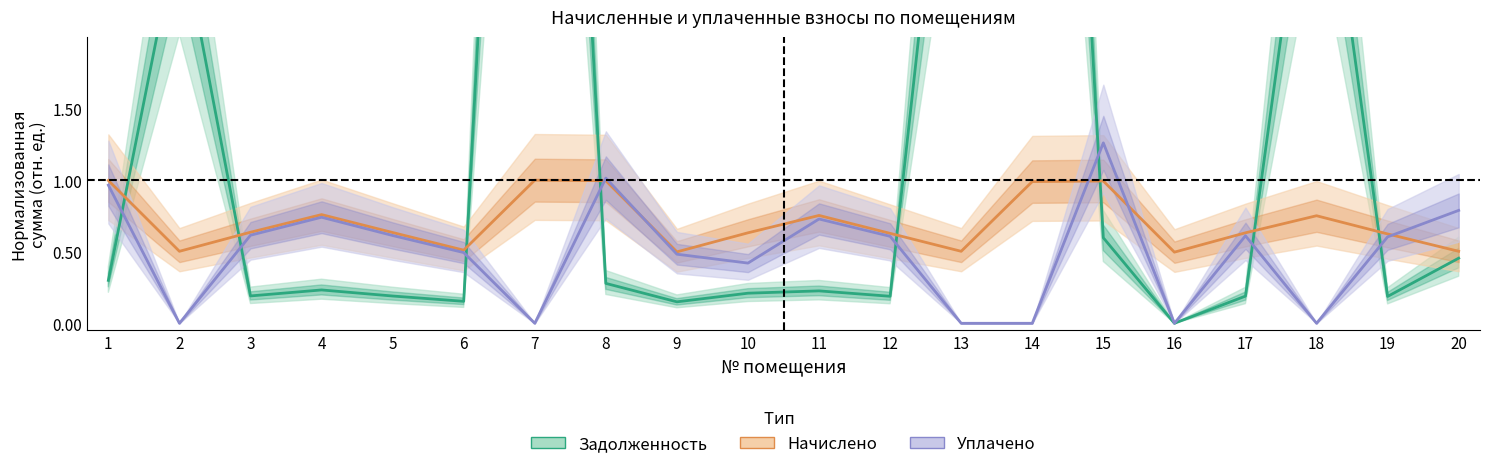

What is the difference between the maximum and second lowest values in the Уплачено series?

1.3